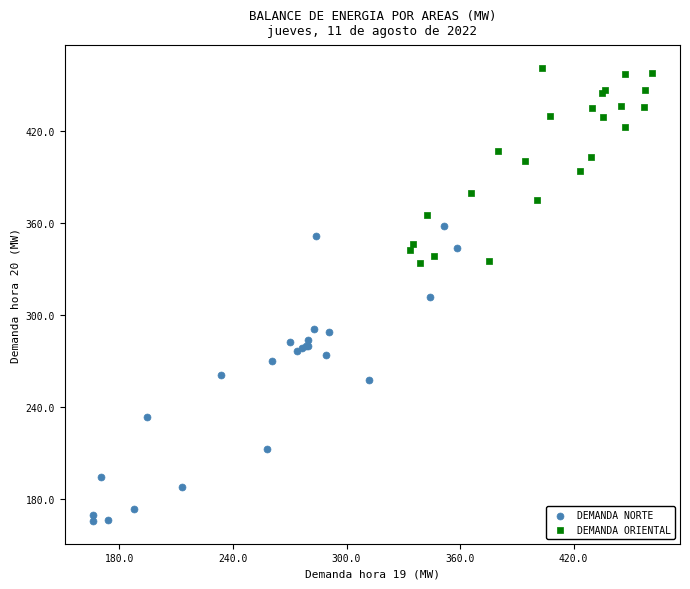

Which series has the widest spread of Y values?

DEMANDA NORTE